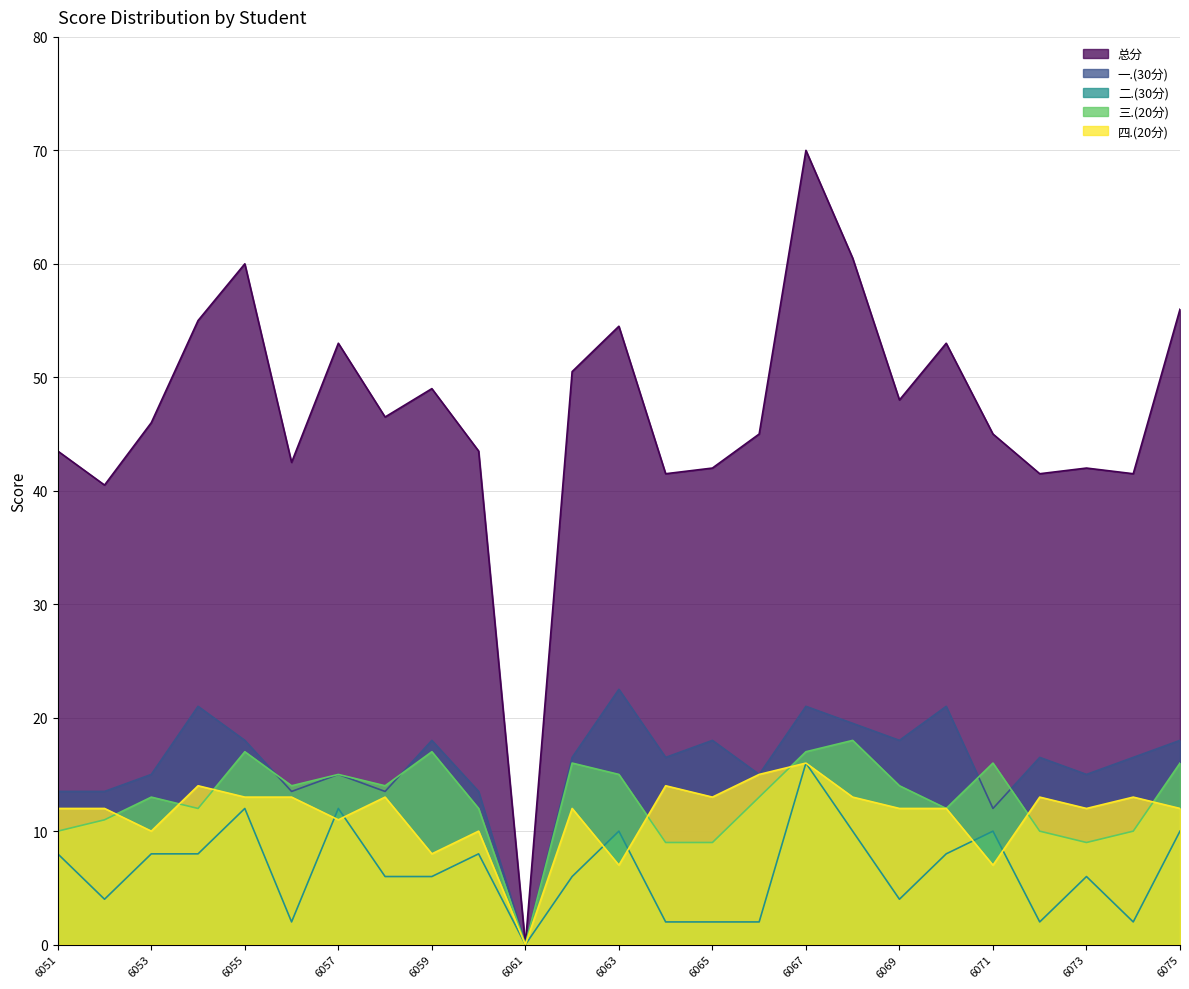

Count the number of data series in this chart.

5